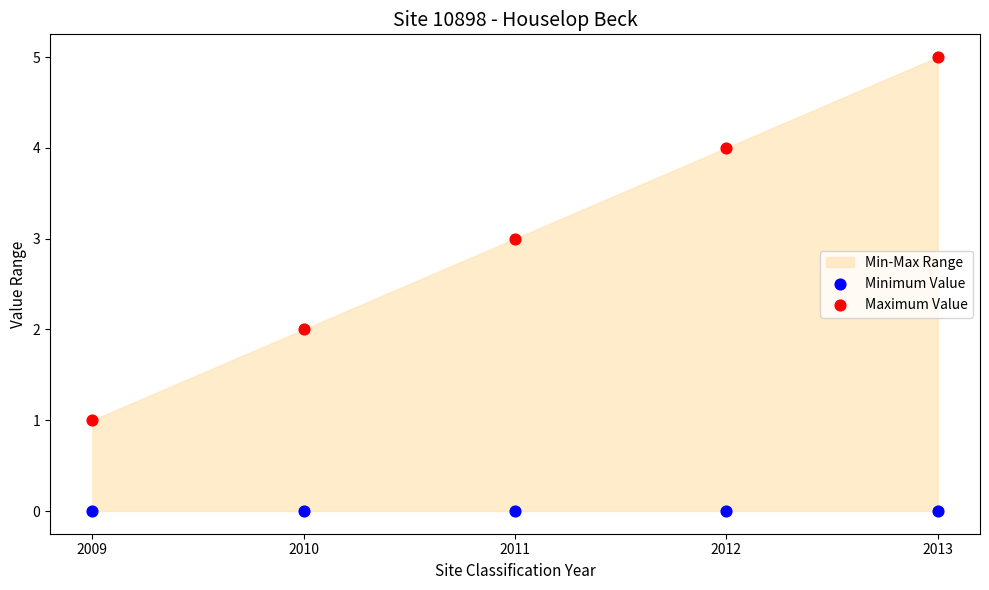

Which series contains the highest Y value?

Maximum Value